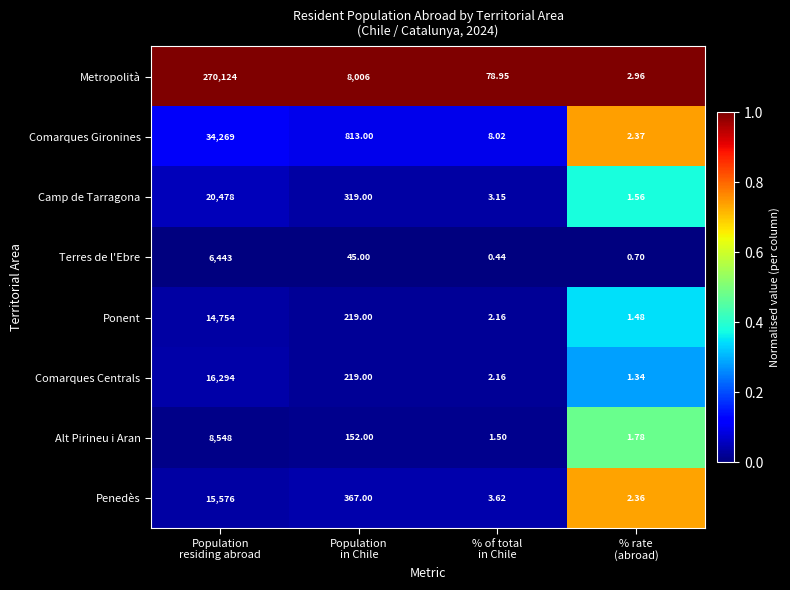

At % rate
(abroad), list the series in order from smallest to largest.

Terres de l'Ebre, Comarques Centrals, Ponent, Camp de Tarragona, Alt Pirineu i Aran, Penedès, Comarques Gironines, Metropolità